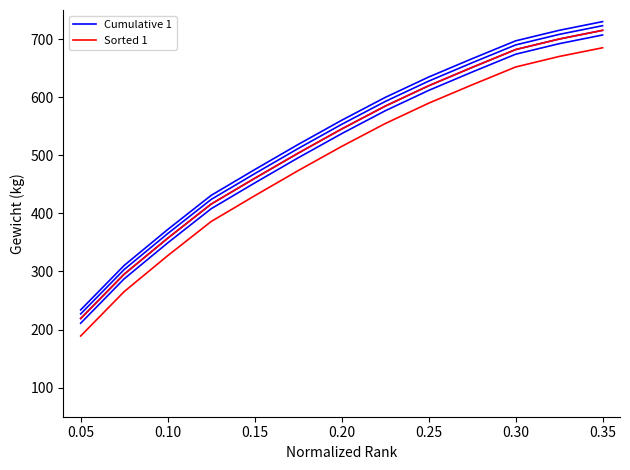

Rank the series by their maximum value, from lowest to highest.

Cumulative 1, Sorted 1